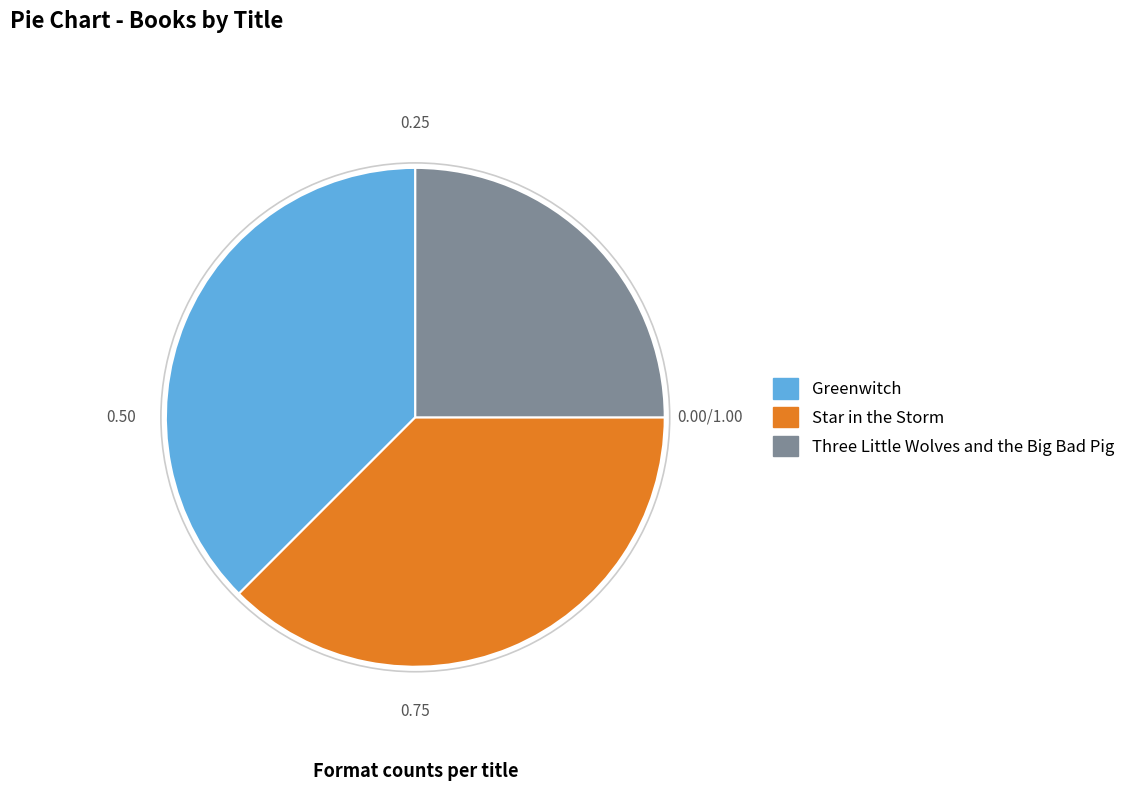

Which slice is the smallest?

Three Little Wolves and the Big Bad Pig